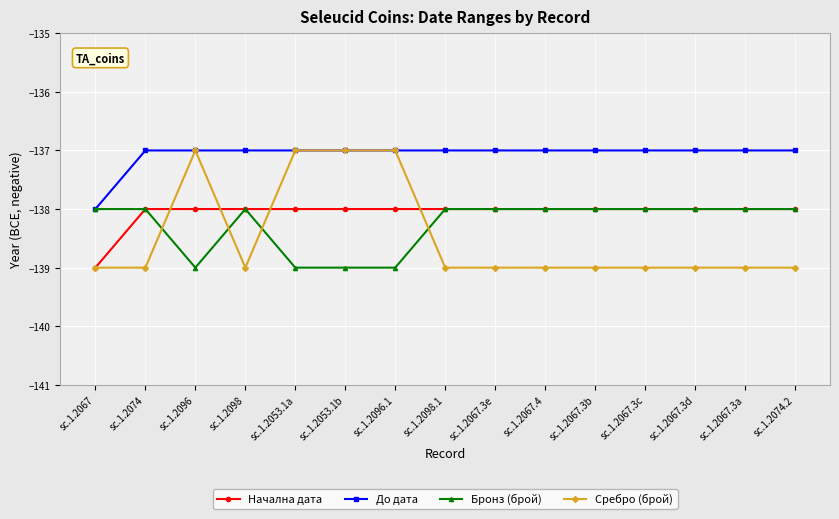

Reading left to right, list all the values displayed in this chart.

Начална дата: -139	-138	-138	-138	-138	-138	-138	-138	-138	-138	-138	-138	-138	-138	-138
До дата: -138	-137	-137	-137	-137	-137	-137	-137	-137	-137	-137	-137	-137	-137	-137
Бронз (брой): -138	-138	-139	-138	-139	-139	-139	-138	-138	-138	-138	-138	-138	-138	-138
Сребро (брой): -139	-139	-137	-139	-137	-137	-137	-139	-139	-139	-139	-139	-139	-139	-139